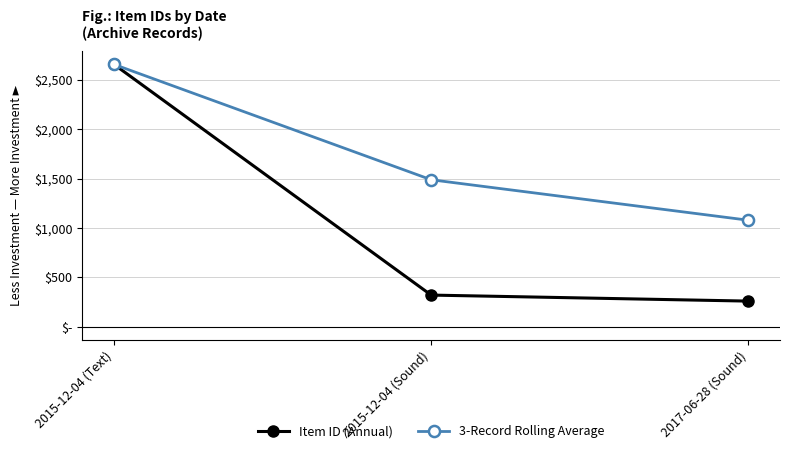

Does the chart have visible grid lines?

Yes